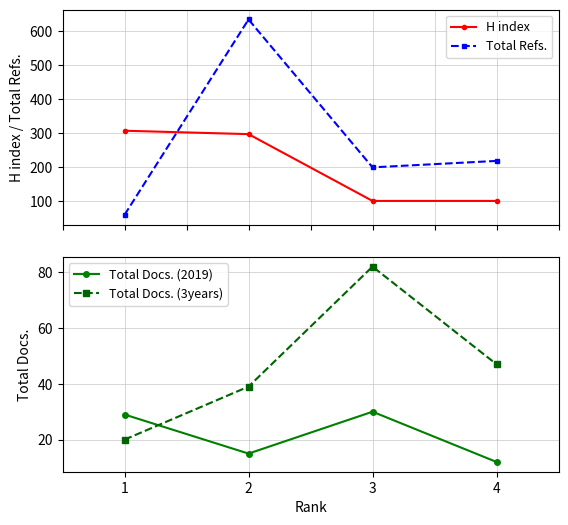

What are all the series names shown in the legend?

H index, Total Refs., Total Docs. (2019), Total Docs. (3years)